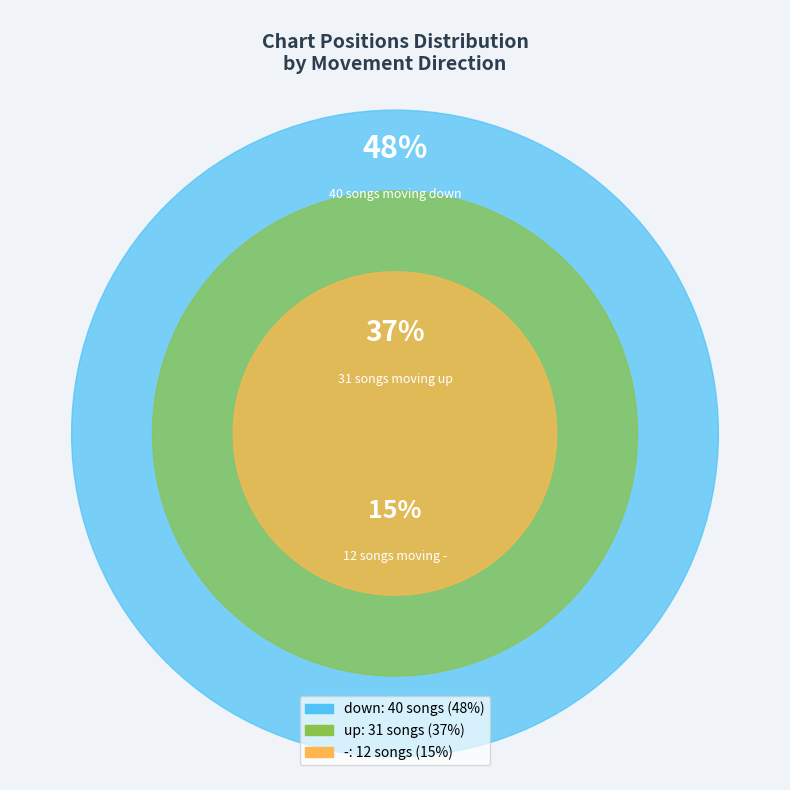

Is there a majority slice in this chart?

No